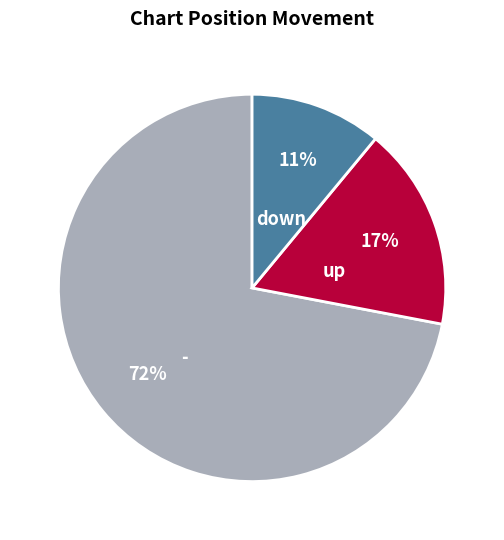

Combined, do - and down account for over 50%?

Yes